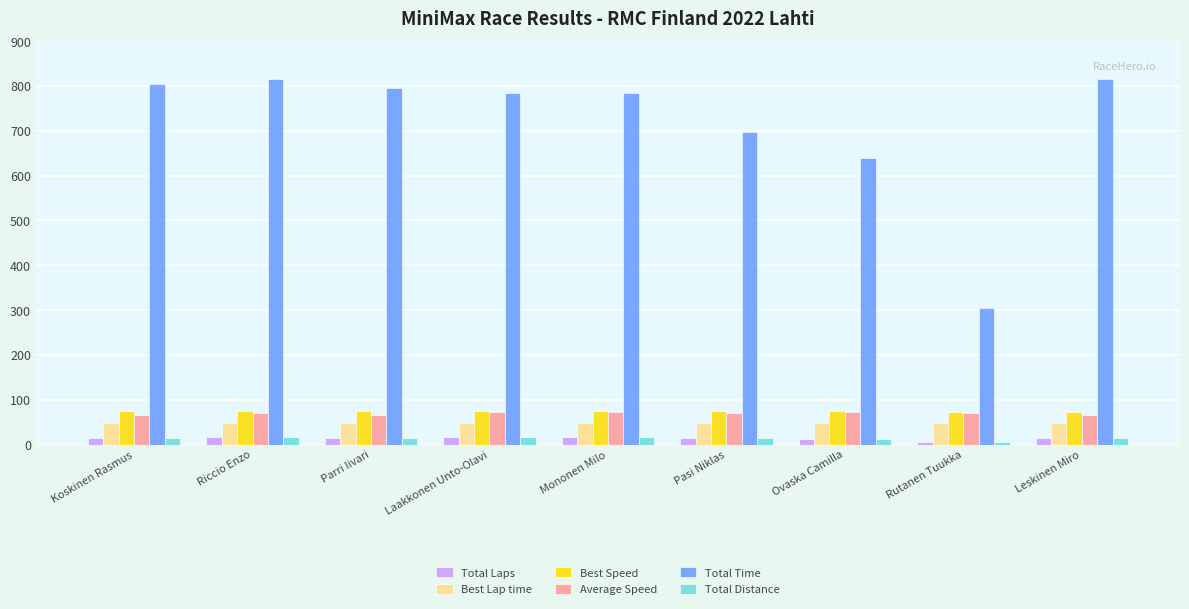

Which series changed the most between Koskinen Rasmus and Ovaska Camilla?

Total Time